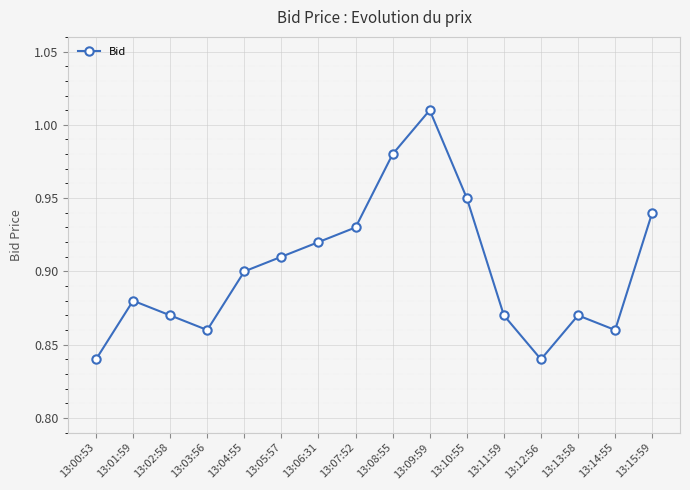

How many data points does each series have?

16